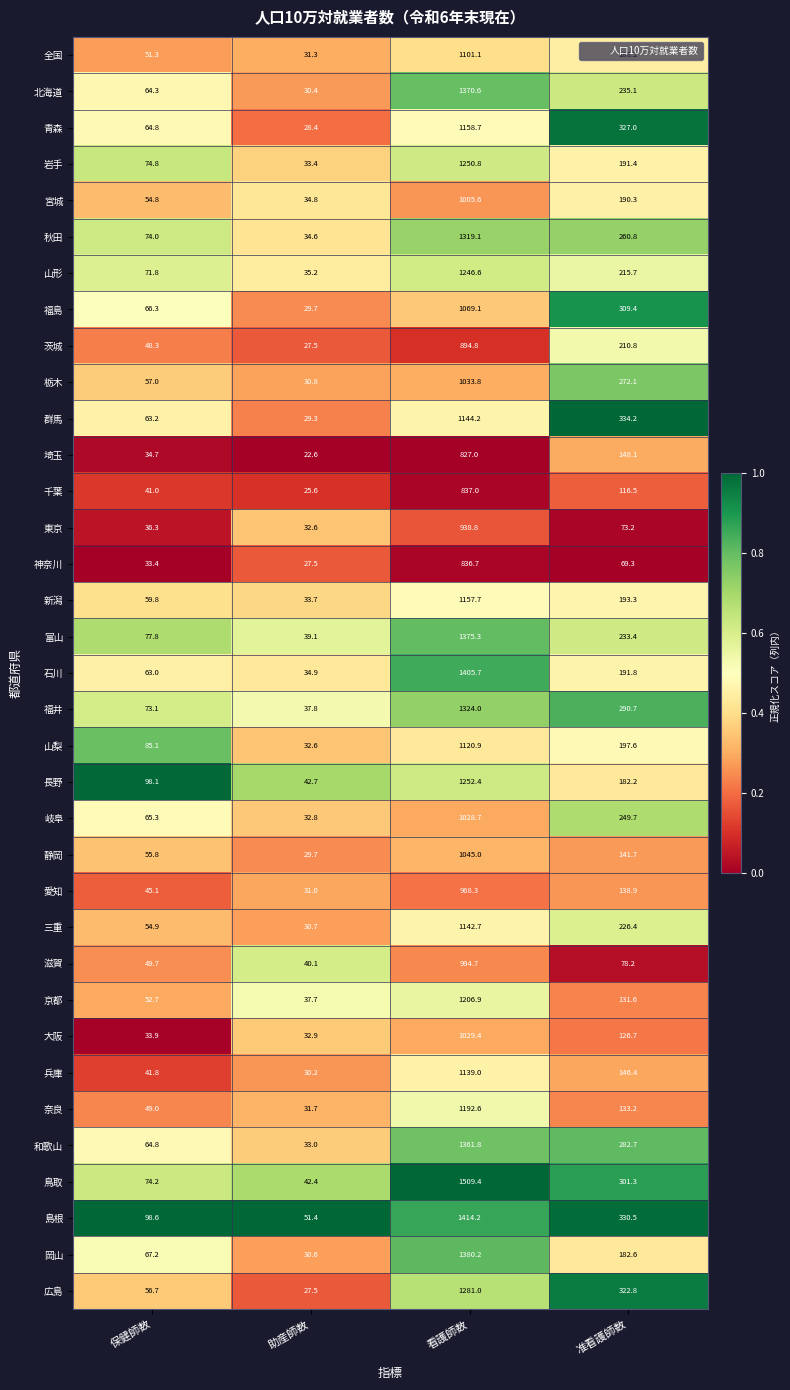

What is the average value of the 山形 series?

392.3